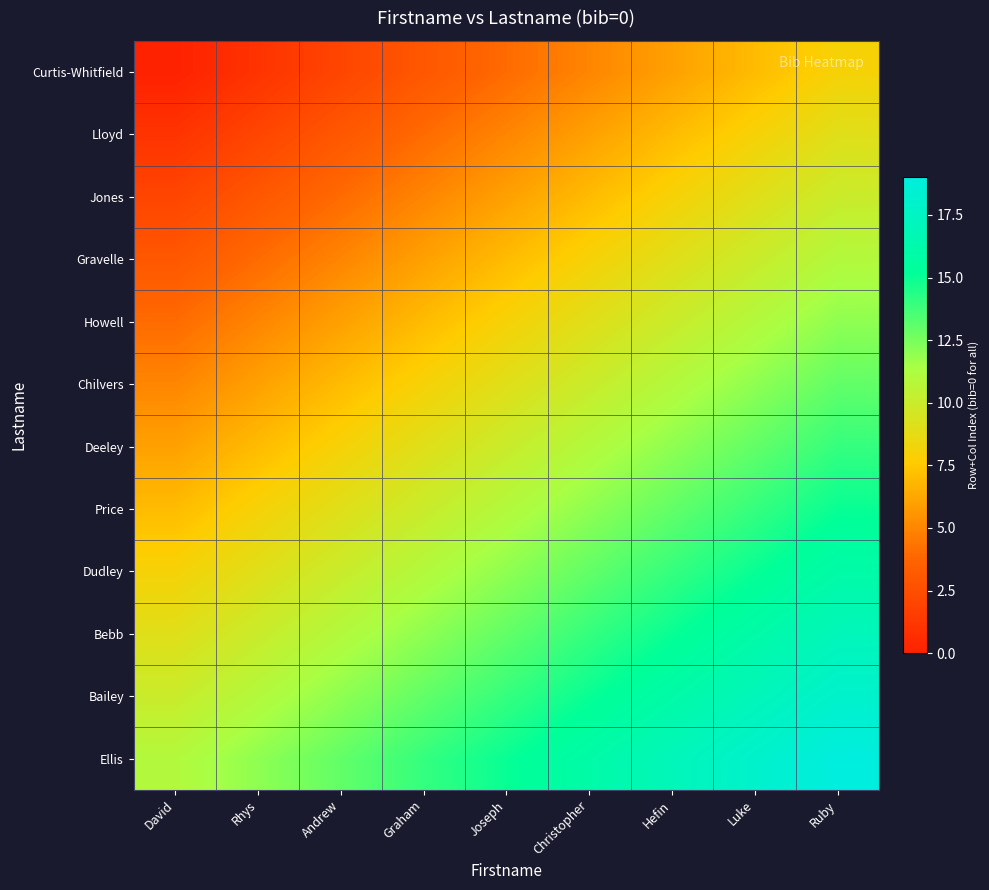

Reading left to right, transcribe all the data shown in this chart.

Curtis-Whitfield: David=0	Rhys=1	Andrew=2	Graham=3	Joseph=4	Christopher=5	Hefin=6	Luke=7	Ruby=8
Lloyd: David=1	Rhys=2	Andrew=3	Graham=4	Joseph=5	Christopher=6	Hefin=7	Luke=8	Ruby=9
Jones: David=2	Rhys=3	Andrew=4	Graham=5	Joseph=6	Christopher=7	Hefin=8	Luke=9	Ruby=10
Gravelle: David=3	Rhys=4	Andrew=5	Graham=6	Joseph=7	Christopher=8	Hefin=9	Luke=10	Ruby=11
Howell: David=4	Rhys=5	Andrew=6	Graham=7	Joseph=8	Christopher=9	Hefin=10	Luke=11	Ruby=12
Chilvers: David=5	Rhys=6	Andrew=7	Graham=8	Joseph=9	Christopher=10	Hefin=11	Luke=12	Ruby=13
Deeley: David=6	Rhys=7	Andrew=8	Graham=9	Joseph=10	Christopher=11	Hefin=12	Luke=13	Ruby=14
Price: David=7	Rhys=8	Andrew=9	Graham=10	Joseph=11	Christopher=12	Hefin=13	Luke=14	Ruby=15
Dudley: David=8	Rhys=9	Andrew=10	Graham=11	Joseph=12	Christopher=13	Hefin=14	Luke=15	Ruby=16
Bebb: David=9	Rhys=10	Andrew=11	Graham=12	Joseph=13	Christopher=14	Hefin=15	Luke=16	Ruby=17
Bailey: David=10	Rhys=11	Andrew=12	Graham=13	Joseph=14	Christopher=15	Hefin=16	Luke=17	Ruby=18
Ellis: David=11	Rhys=12	Andrew=13	Graham=14	Joseph=15	Christopher=16	Hefin=17	Luke=18	Ruby=19